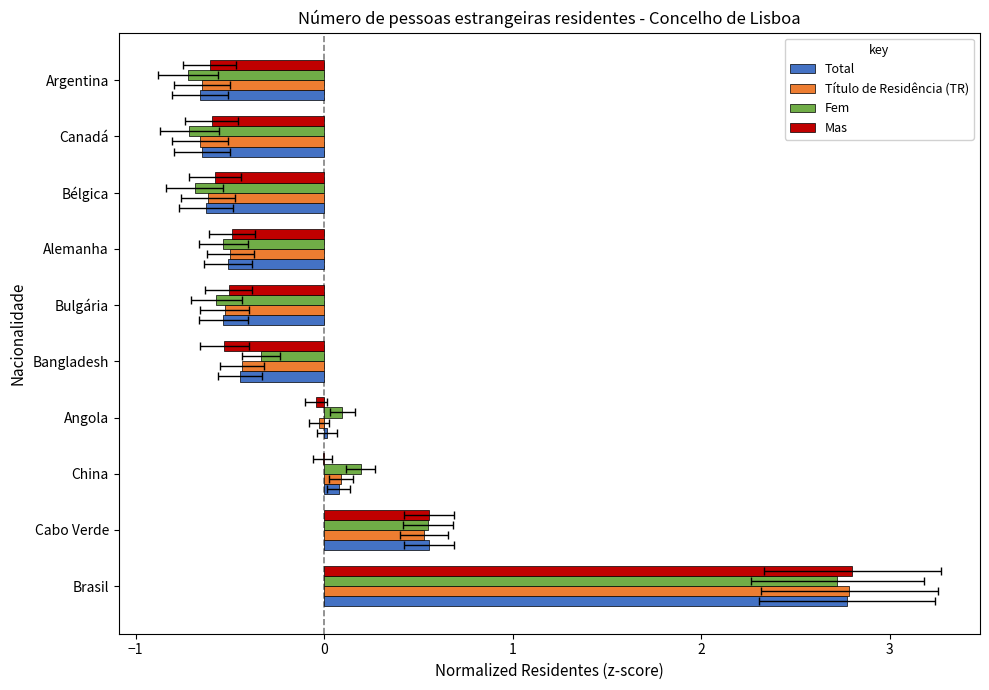

What is the difference between the maximum and second lowest values in the Mas series?

3.4